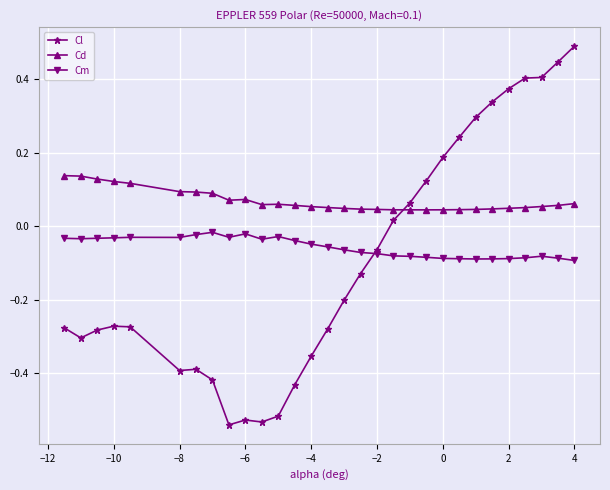

List the series in order of their peak value, highest first.

Cl, Cd, Cm